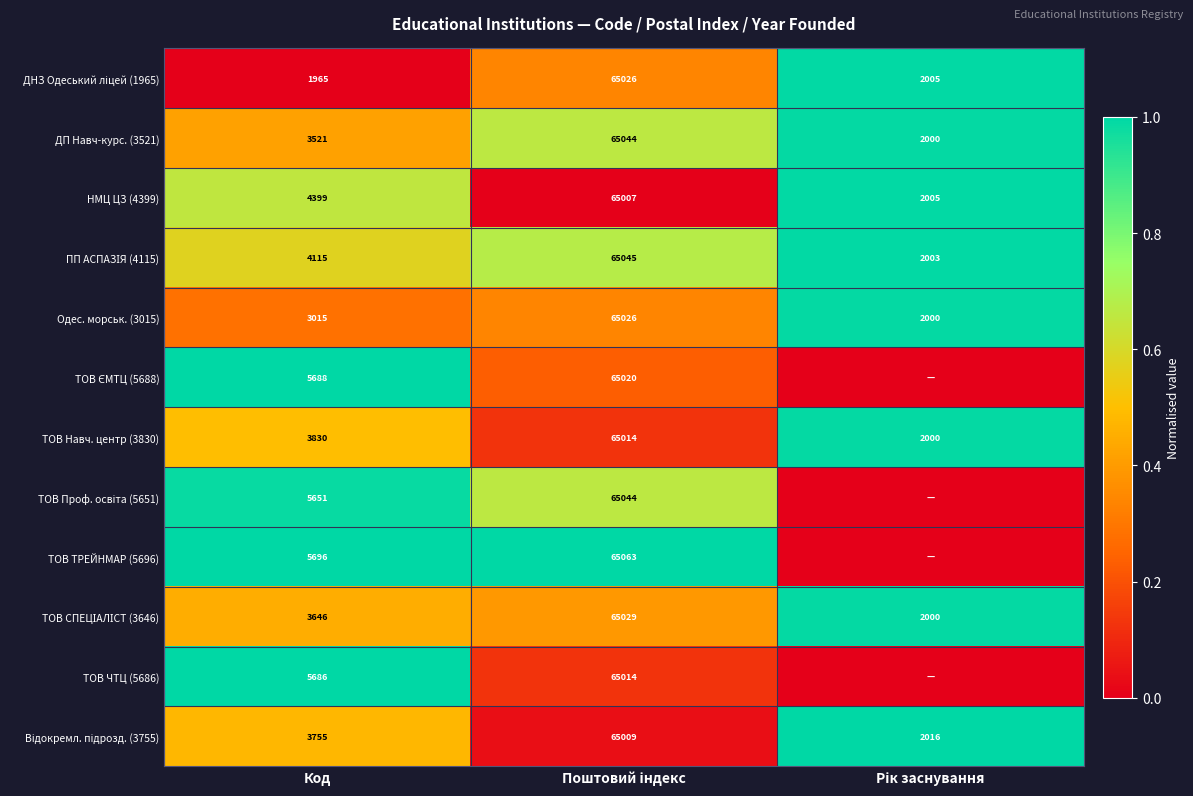

What is the sum of all ТОВ Навч. центр (3830) values?

70844